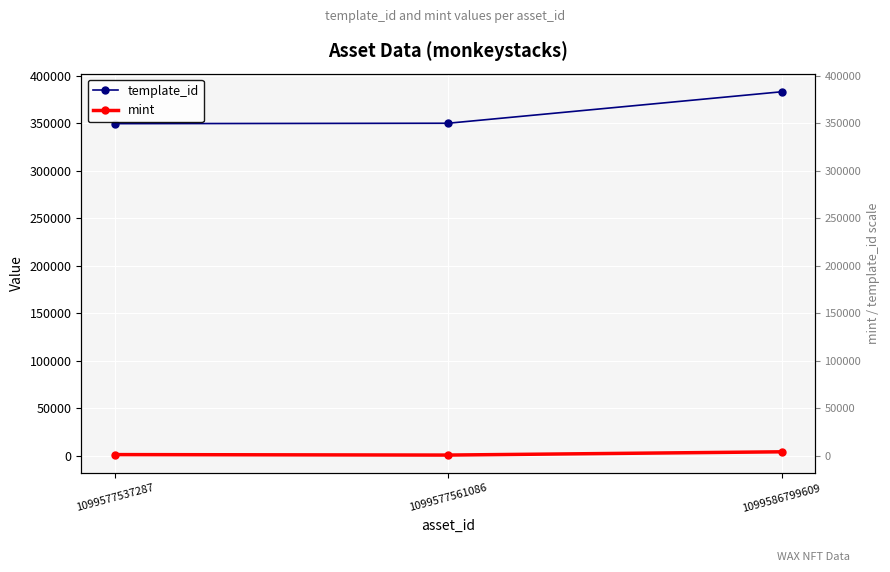

Between 1099577561086 and 1099586799609, which series saw the biggest shift?

template_id